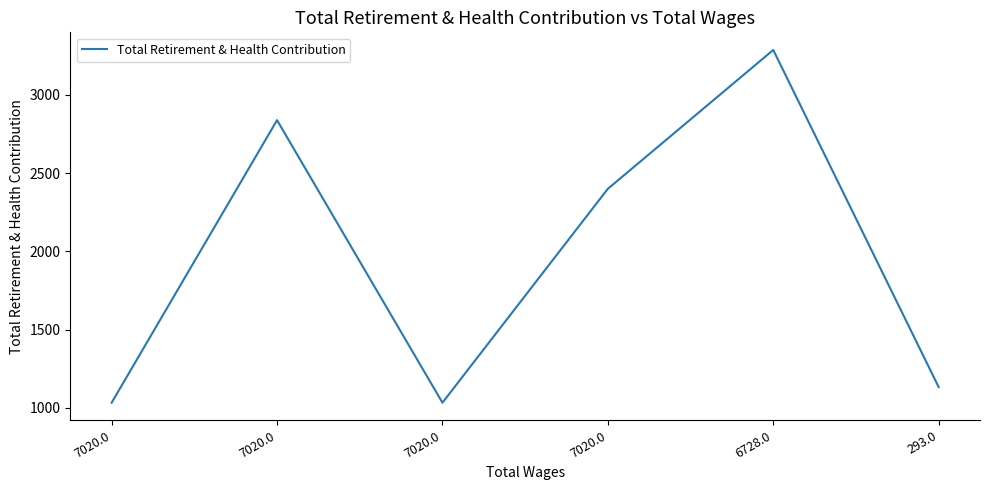

What is the label of the 5th point from the left?

6728.0